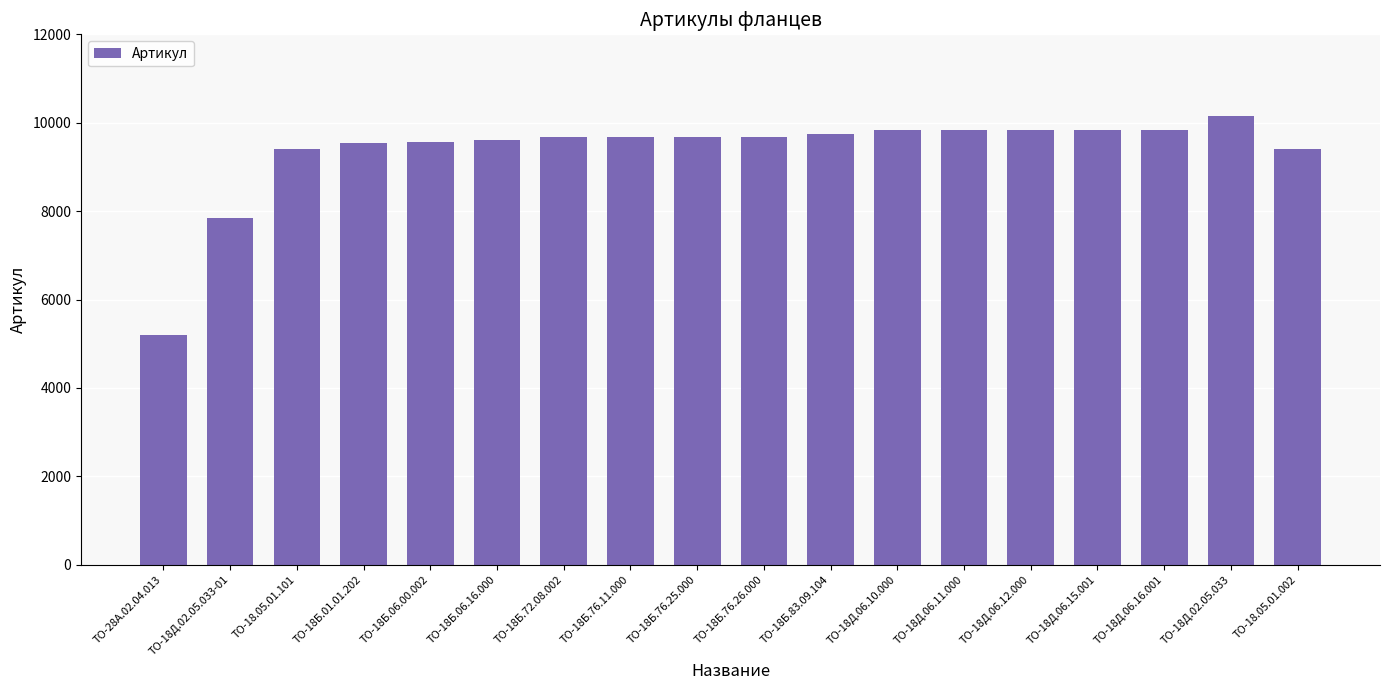

What value does the data have at ТО-18Д.02.05.033-01, to the nearest 50?

7850